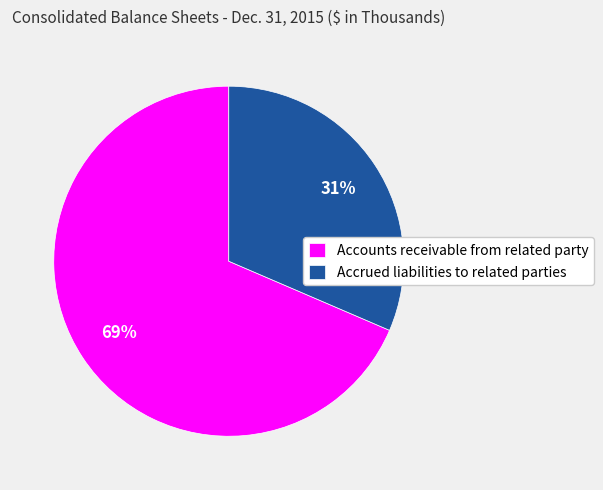

How many slices are in this pie chart?

2